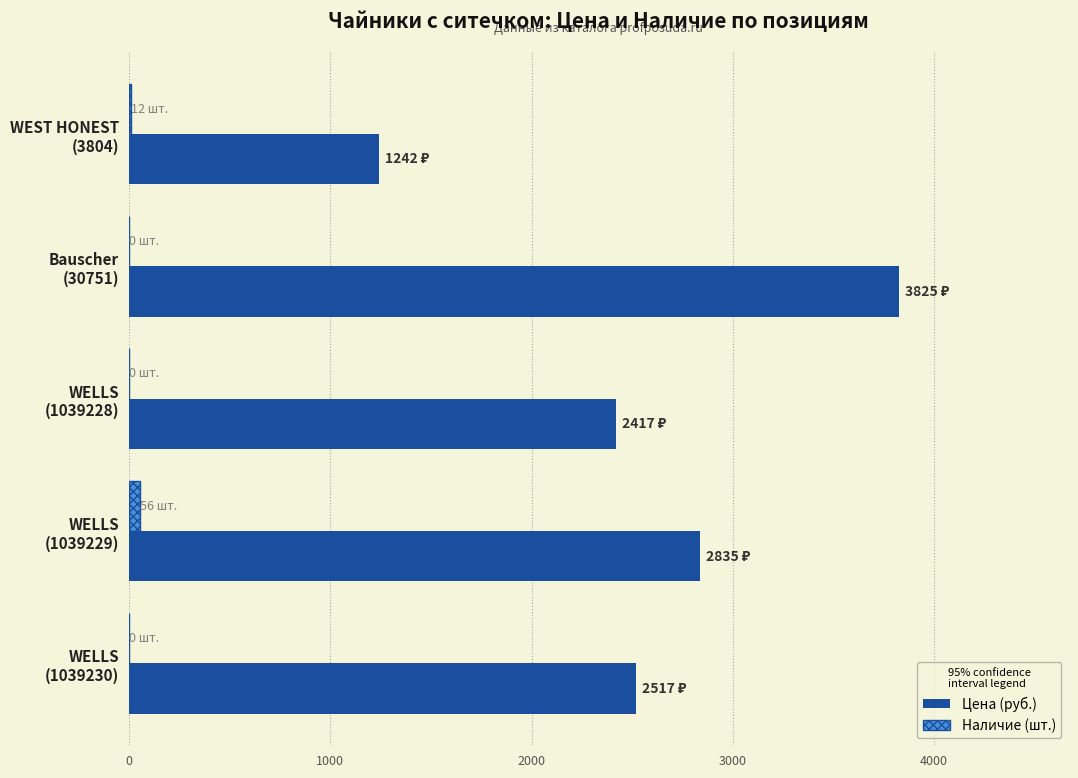

How many categories are shown in the chart?

5